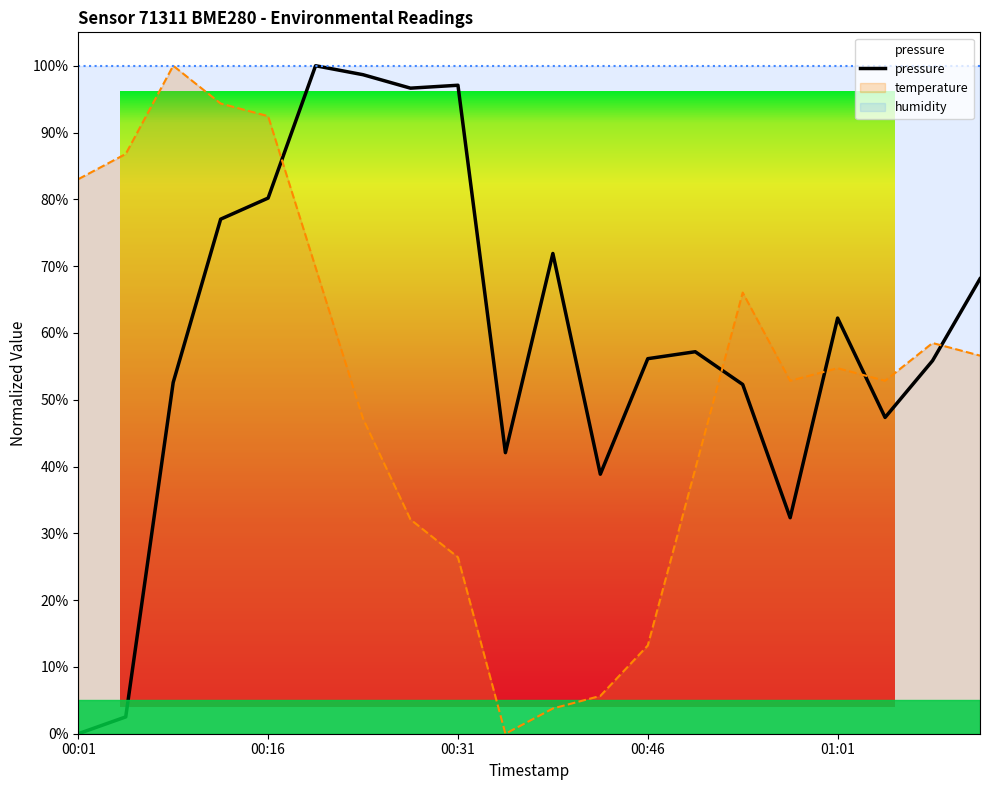

What value does the temperature series have at 00:24?

47.2